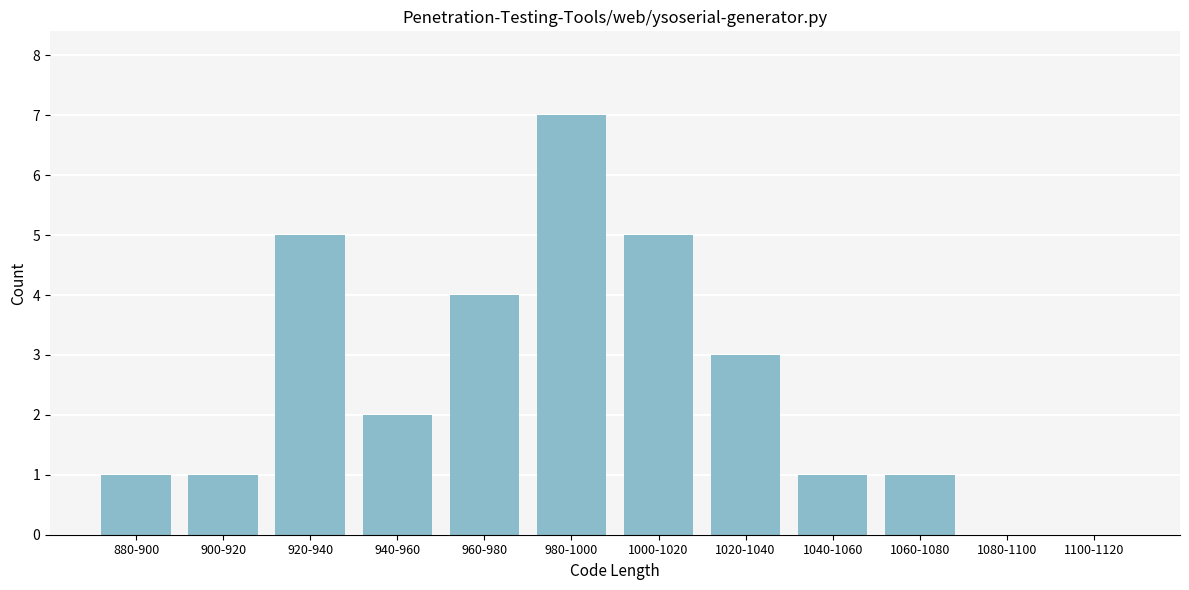

Reading right to left, transcribe all the data shown in this chart.

1100-1120=0	1080-1100=0	1060-1080=1	1040-1060=1	1020-1040=3	1000-1020=5	980-1000=7	960-980=4	940-960=2	920-940=5	900-920=1	880-900=1